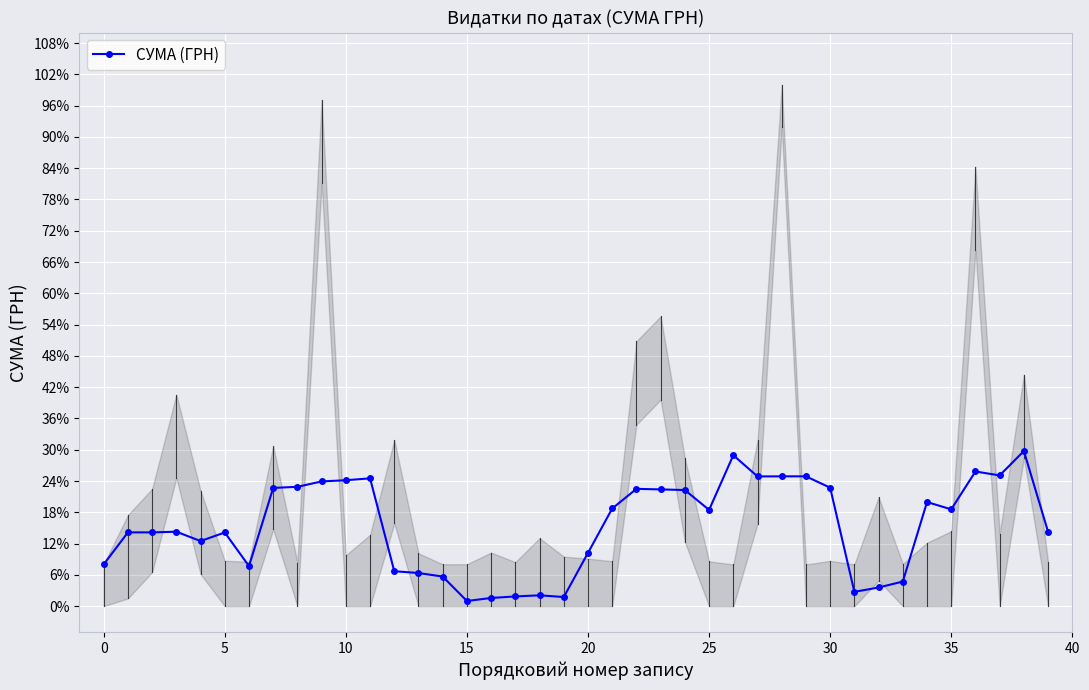

What is the label of the 31st point from the left?

30